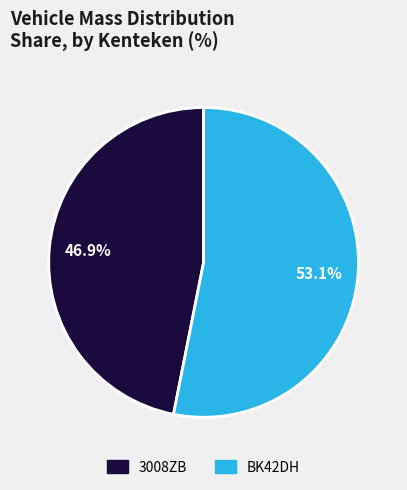

To the nearest percent, what is the average slice percentage?

50%